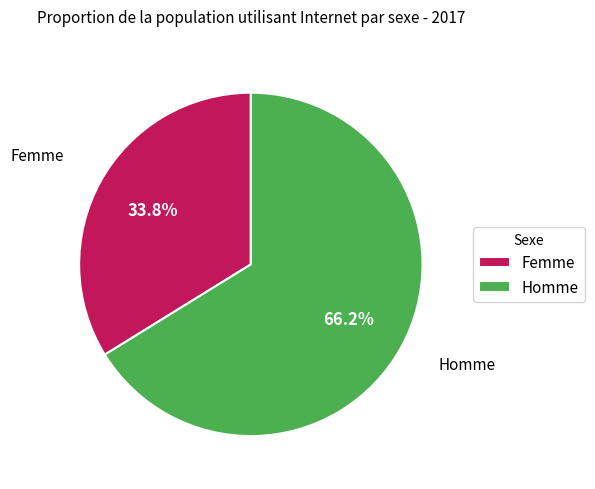

Which slice represents more than half of the pie?

Homme